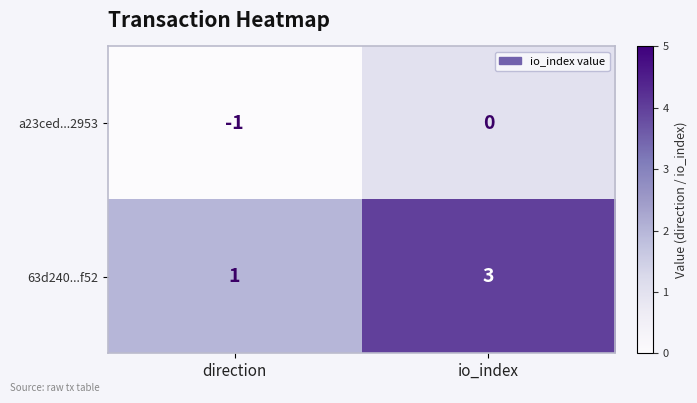

Which series changed the most between direction and io_index?

63d240...f52